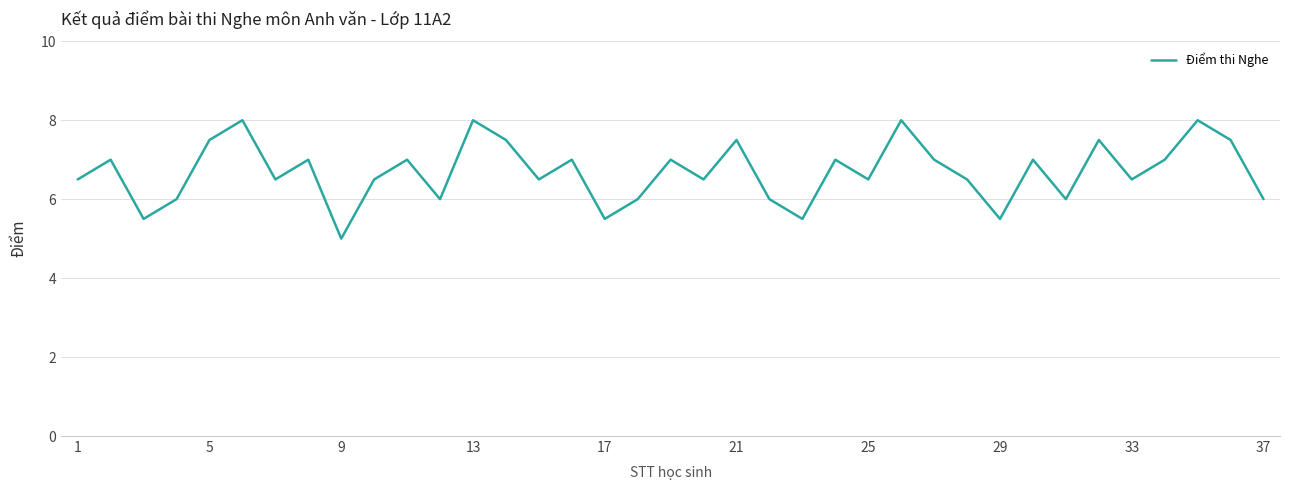

How many lines are shown in the chart?

1